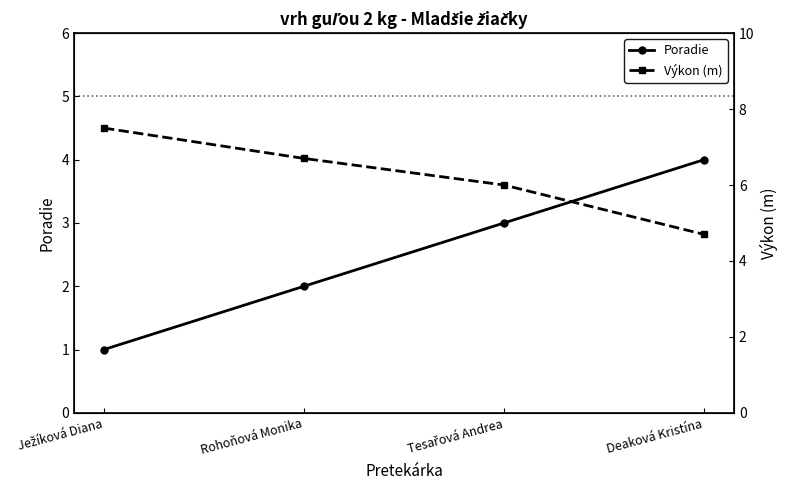

Between Ježíková Diana and Deaková Kristína, which is larger?

Deaková Kristína